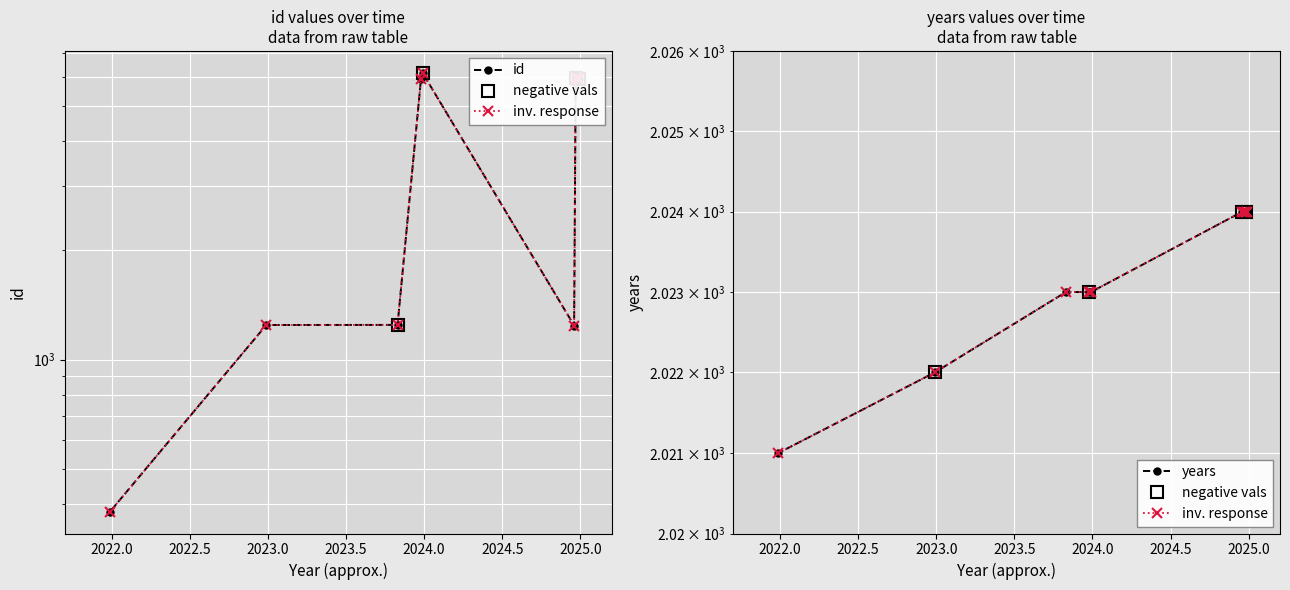

How many distinct data groups are displayed?

2